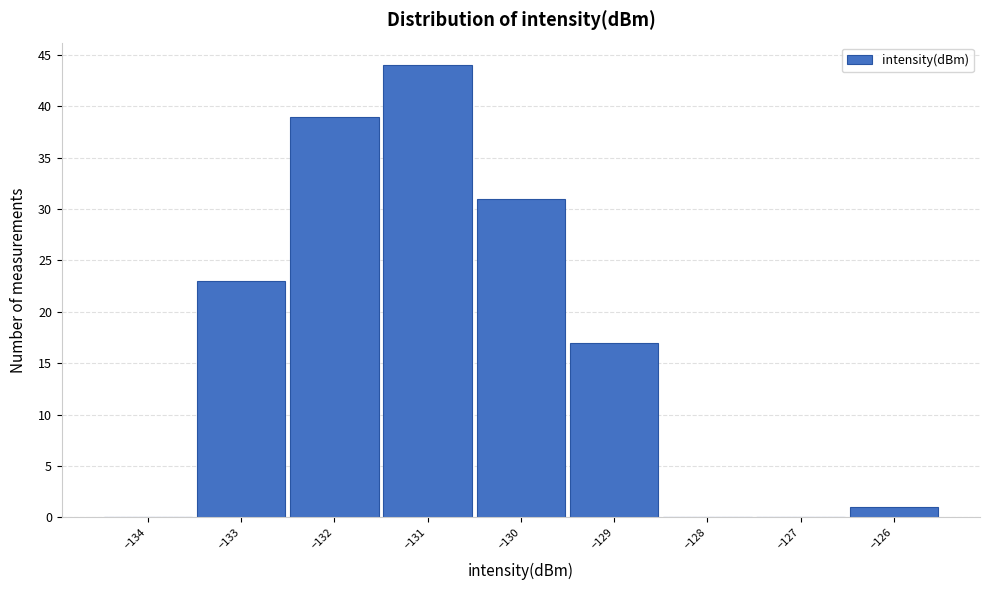

Reading left to right, transcribe this chart: for each bar, give the range it covers on the x-axis and its height. The values are not printed on the chart, so give them approximately, as read against the axis.

-134.5 to -133.5: 0
-133.5 to -132.5: 23
-132.5 to -131.5: 39
-131.5 to -130.5: 44
-130.5 to -129.5: 31
-129.5 to -128.5: 17
-128.5 to -127.5: 0
-127.5 to -126.5: 0
-126.5 to -125.5: 1